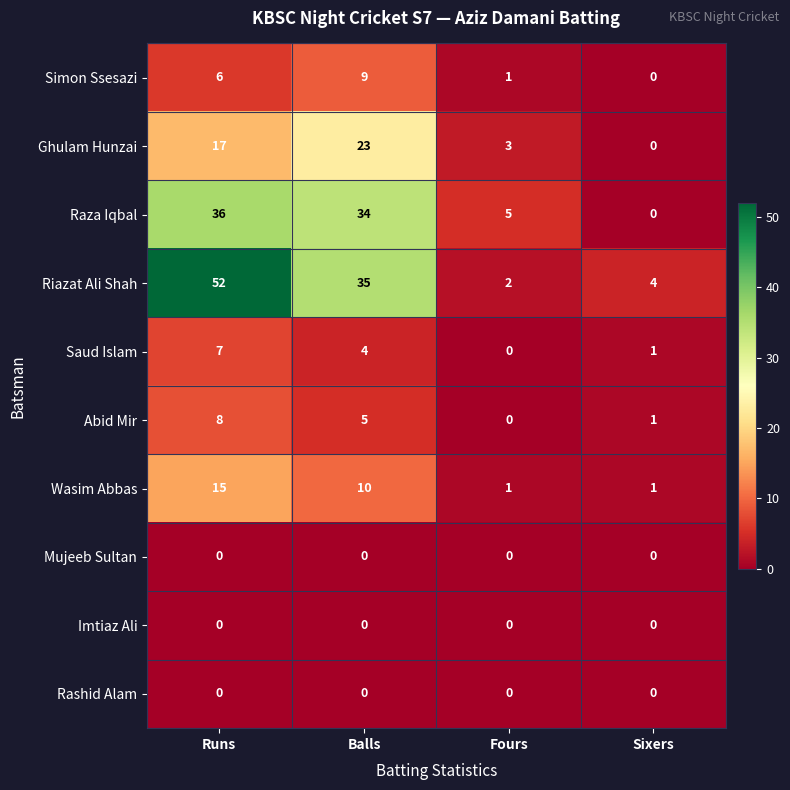

What is the difference between the Wasim Abbas values at Balls and Runs?

5